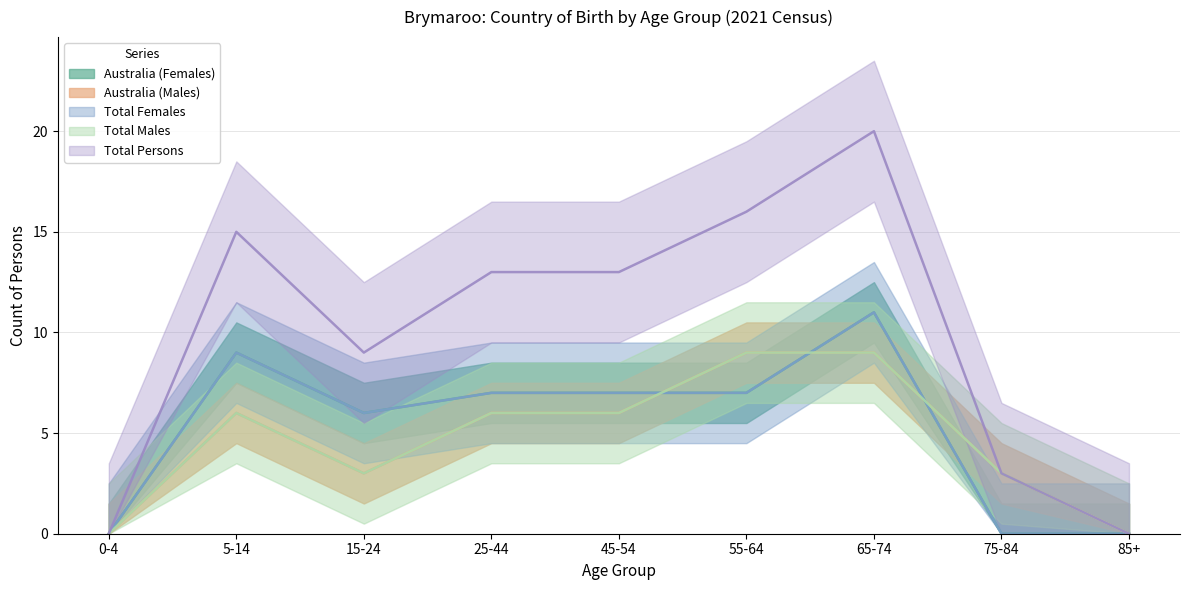

Is the value of Total Females at 55-64 greater than the value of Total Persons at 5-14?

No